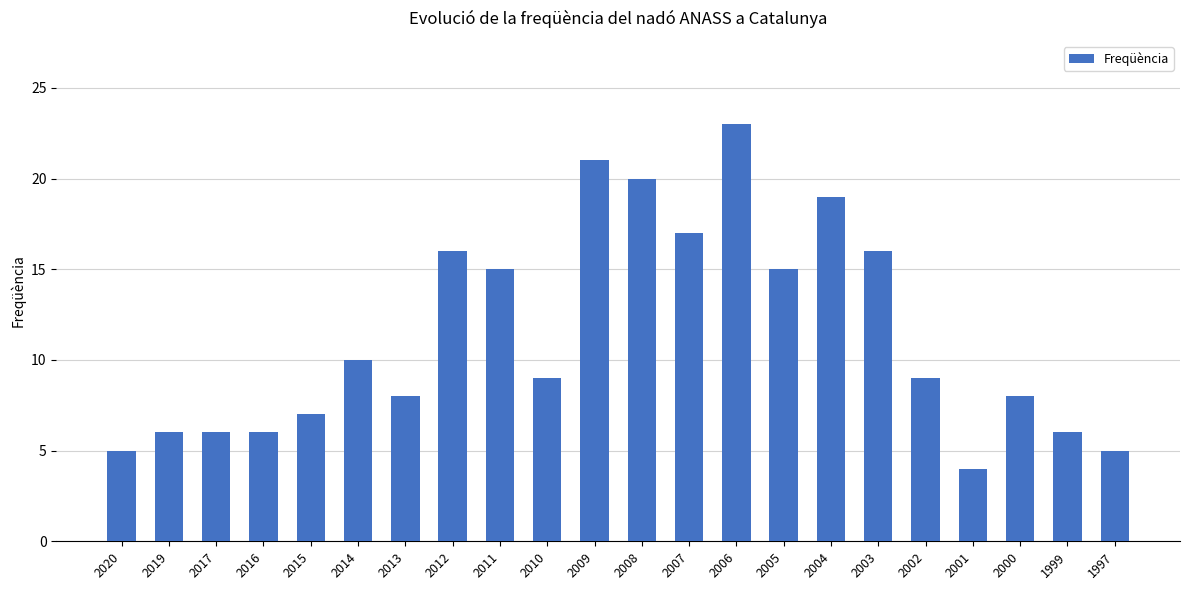

Reading right to left, what are all the values shown in this chart?

1997=5	1999=6	2000=8	2001=4	2002=9	2003=16	2004=19	2005=15	2006=23	2007=17	2008=20	2009=21	2010=9	2011=15	2012=16	2013=8	2014=10	2015=7	2016=6	2017=6	2019=6	2020=5